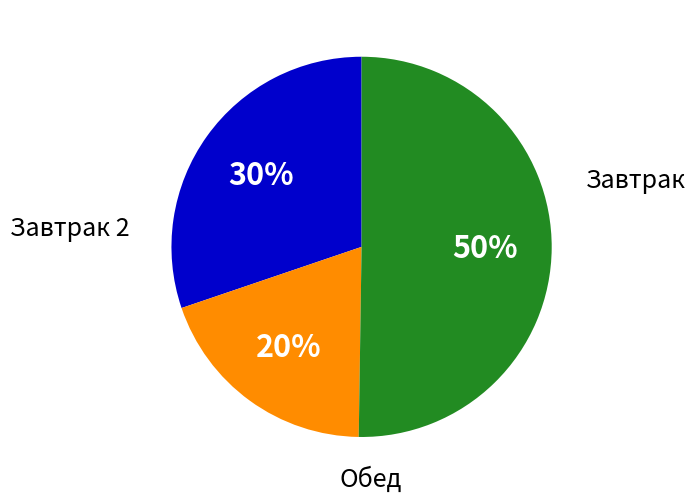

To the nearest percent, what is the average slice percentage?

33%